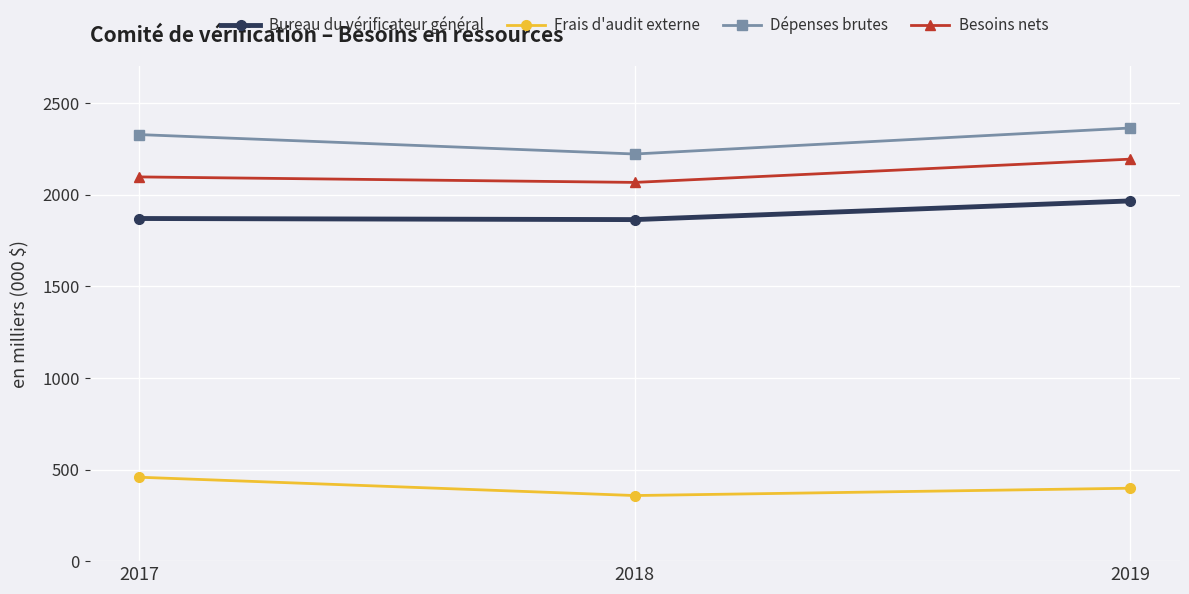

Which series has the largest total across all categories?

Dépenses brutes